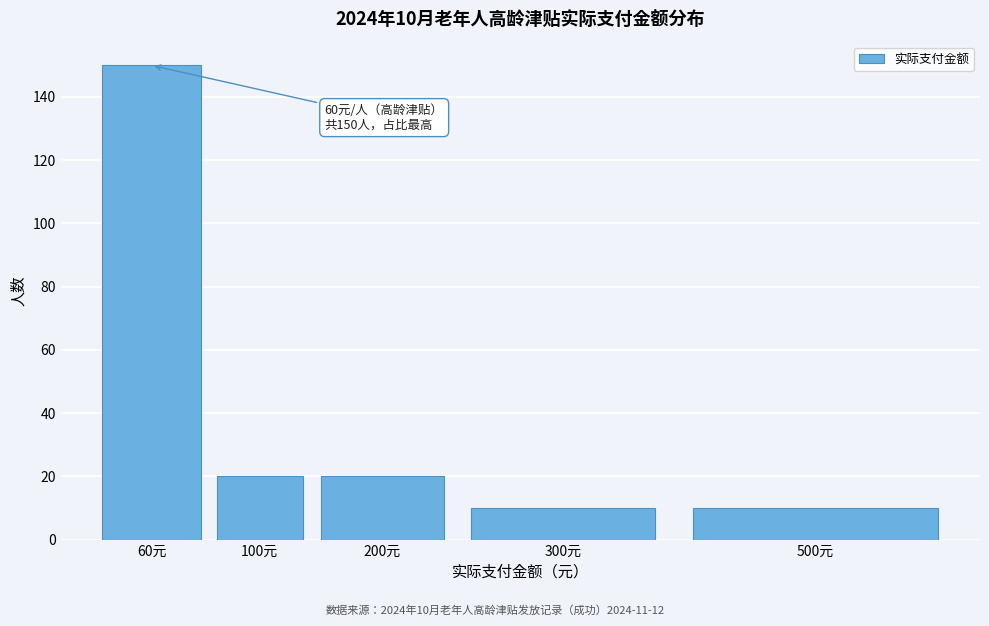

Reading left to right, list all the values displayed in this chart.

150	20	20	10	10